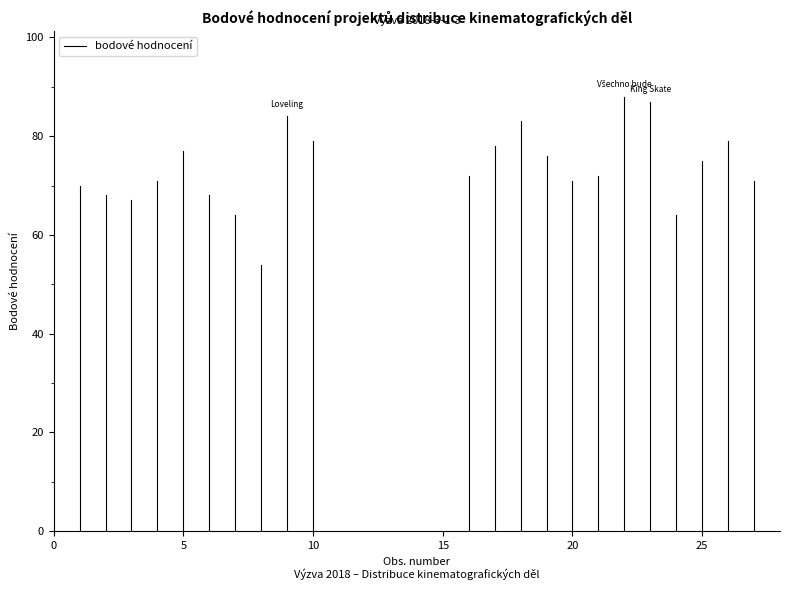

Is this an area chart (filled region under the line)?

No